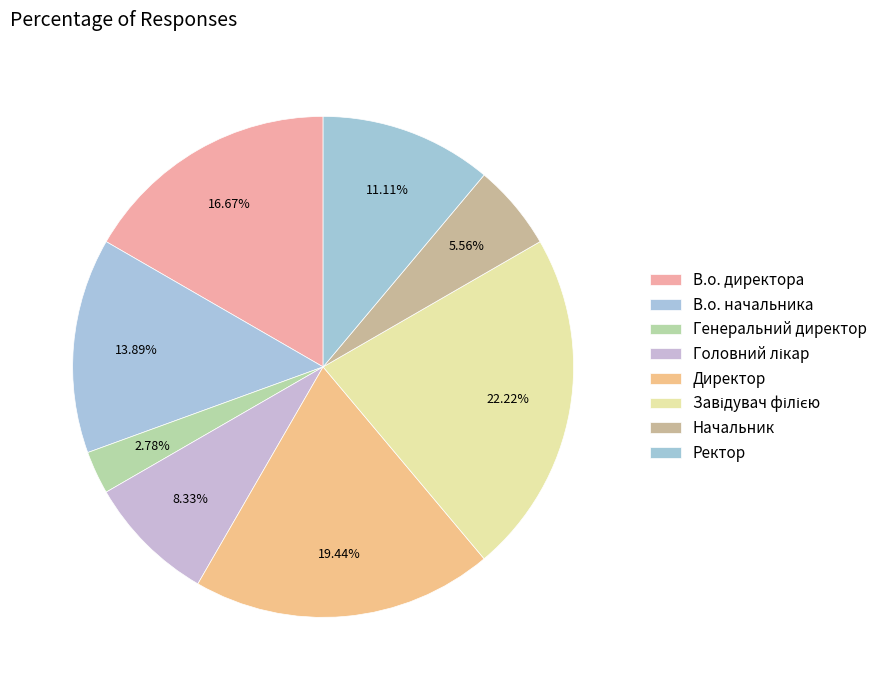

Is Начальник the majority of the pie?

No